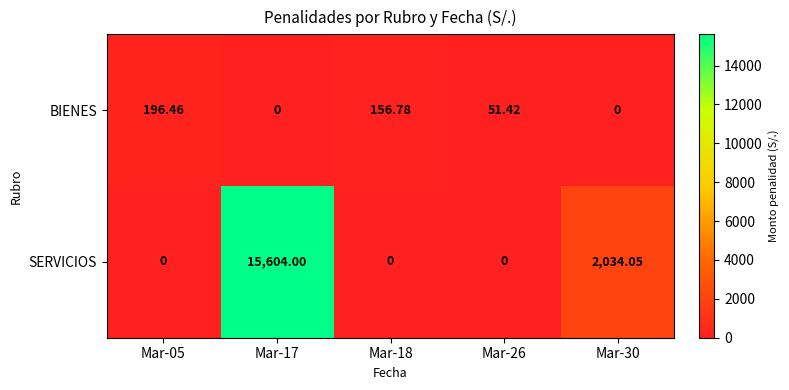

Rank the series by their maximum value, from lowest to highest.

BIENES, SERVICIOS